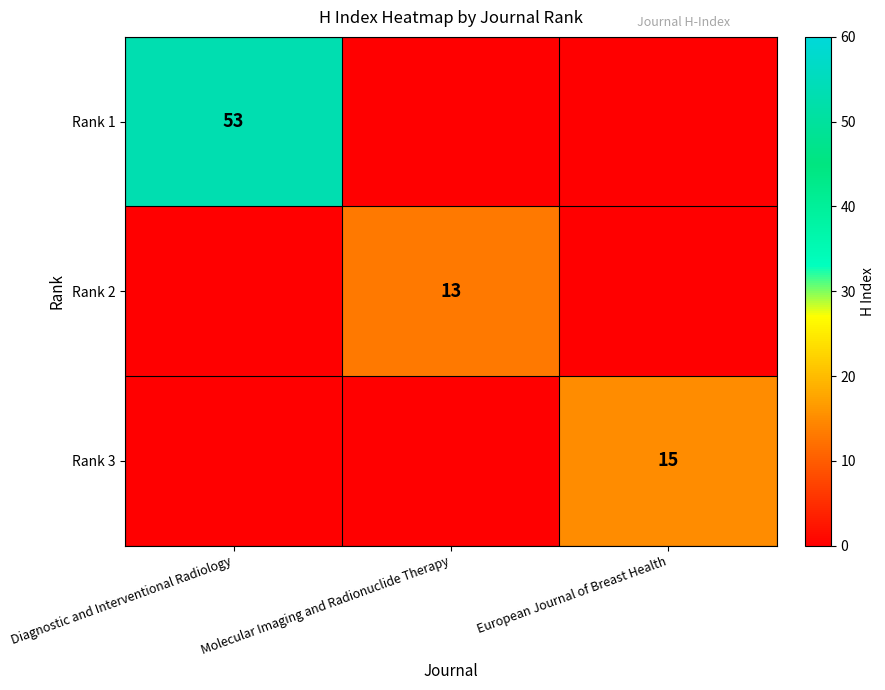

The value of Rank 3 at European Journal of Breast Health is 5. True or false?

False